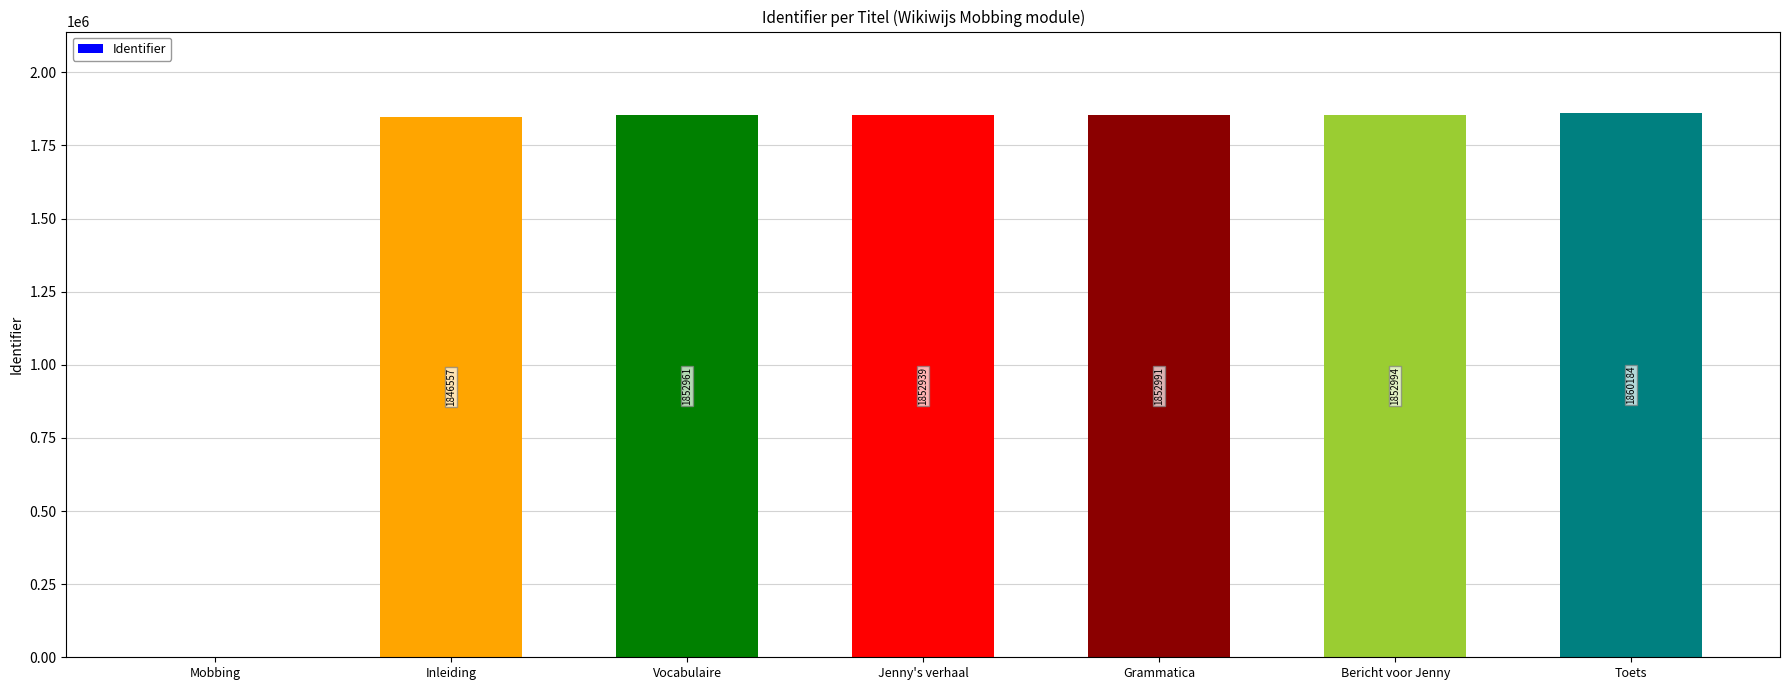

What is the sum of all values?

11118626